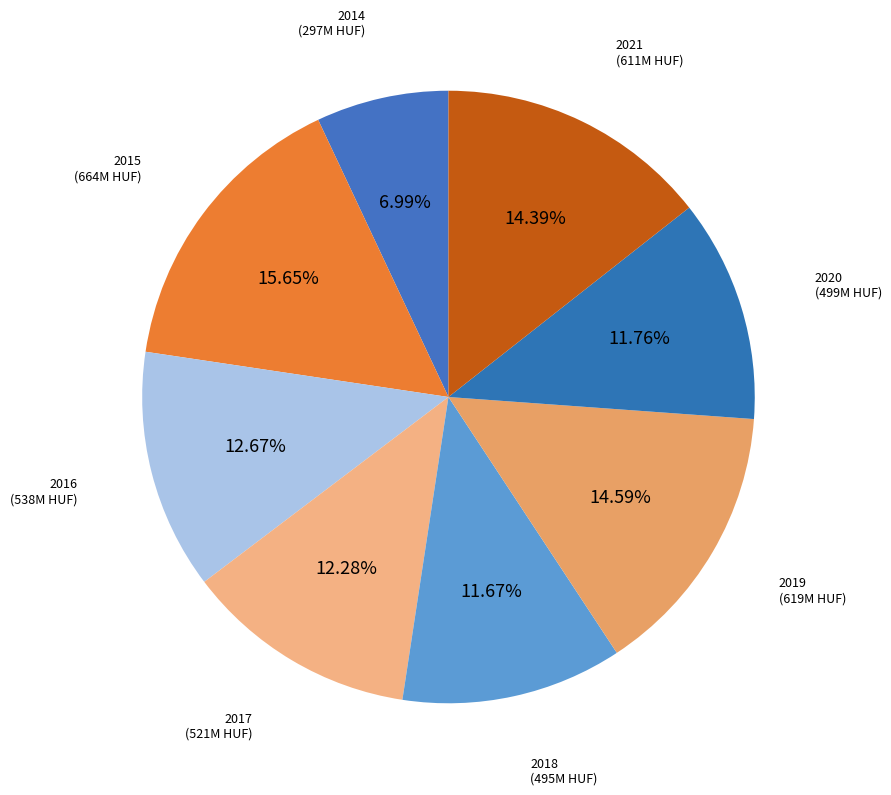

Does any single category account for the majority?

No